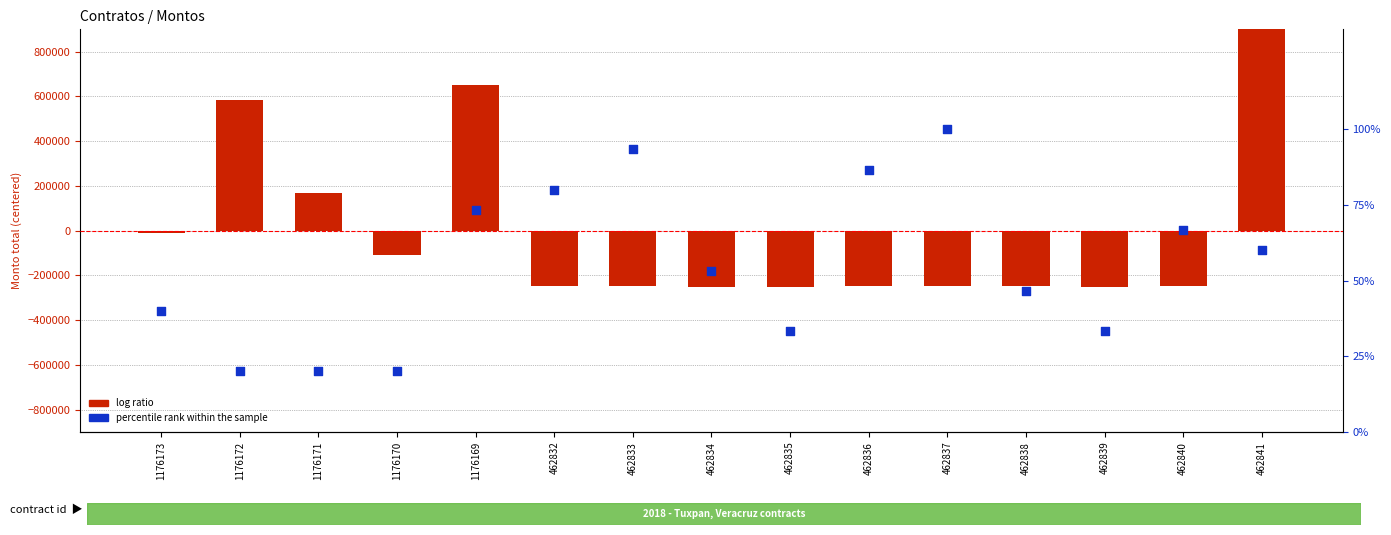

Is the value of log ratio at 462837 greater than the value of percentile rank within the sample at 1176169?

No